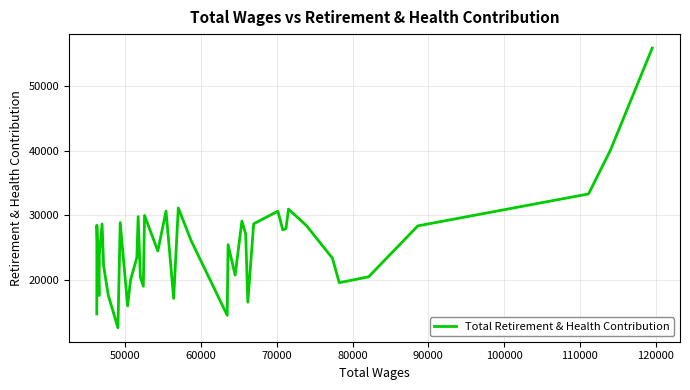

Does the chart display data point markers on the line(s)?

No